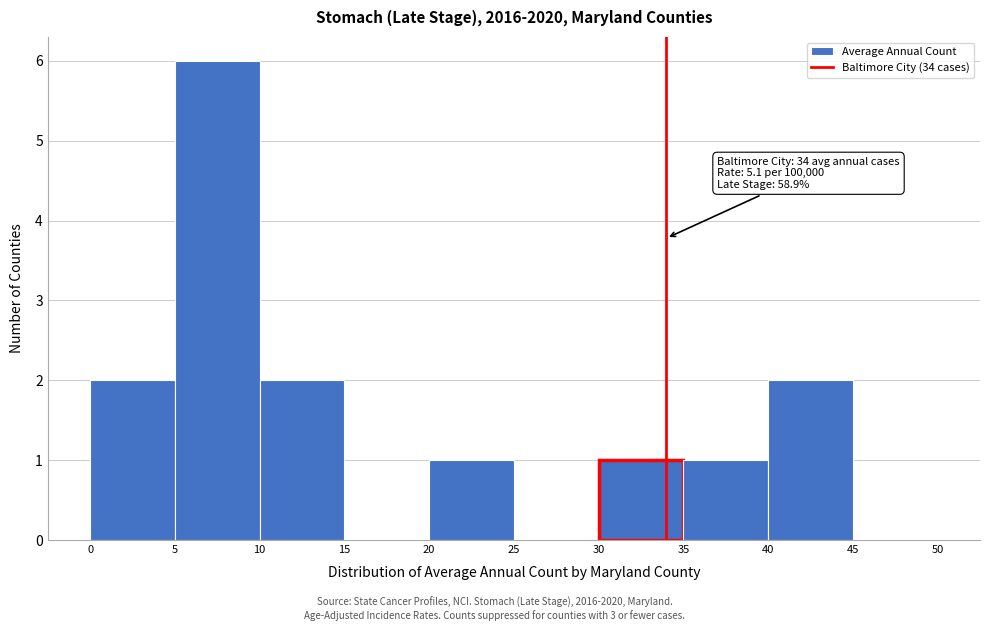

Which range on the x-axis has the tallest bar?

5 to 10